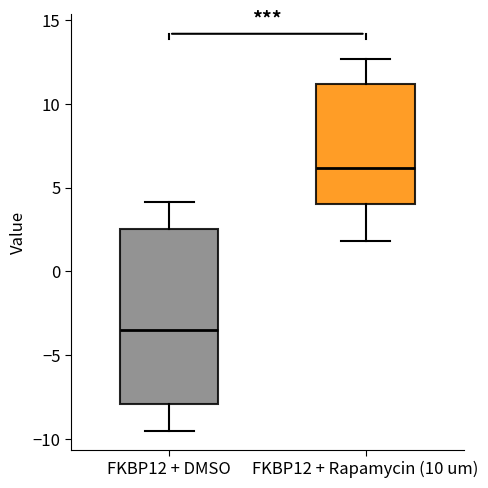

Where does the median line of the box for FKBP12 + Rapamycin (10 um) sit on the y-axis? The values are not printed on the chart, so give them approximately, as read against the axis.

6.0